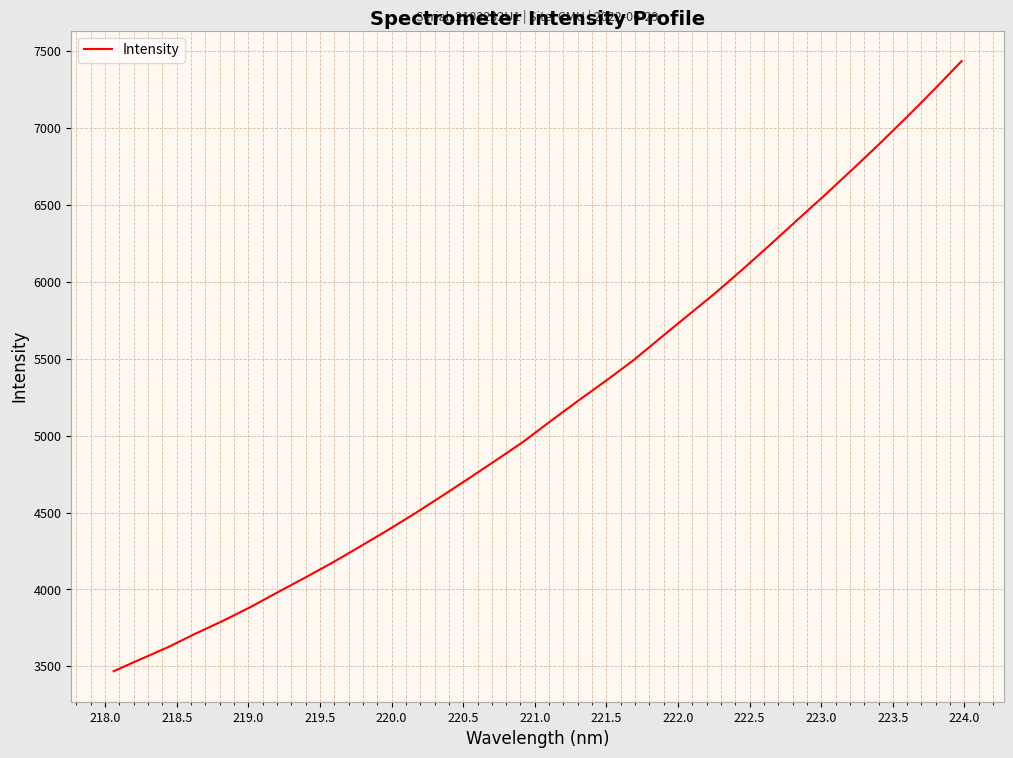

What is the minimum value shown in the chart?

3468.2